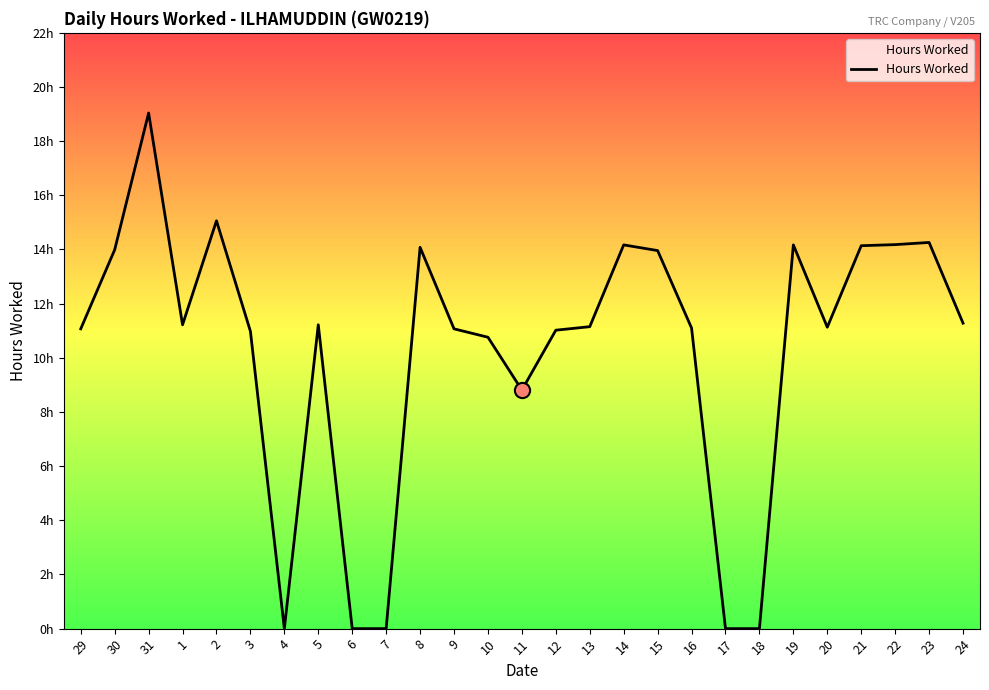

What is the change in value from 18 to 19?

+14.2